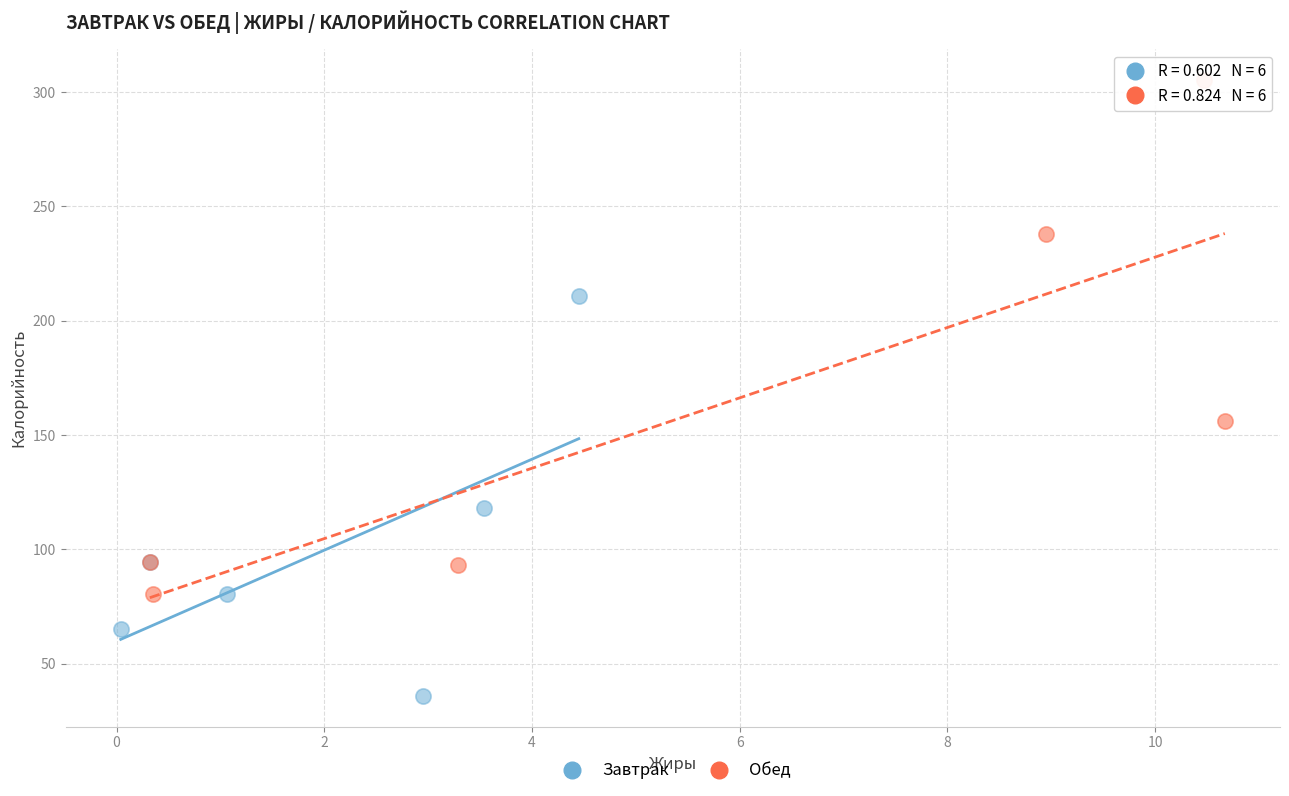

Which series contains the lowest Y value?

Завтрак